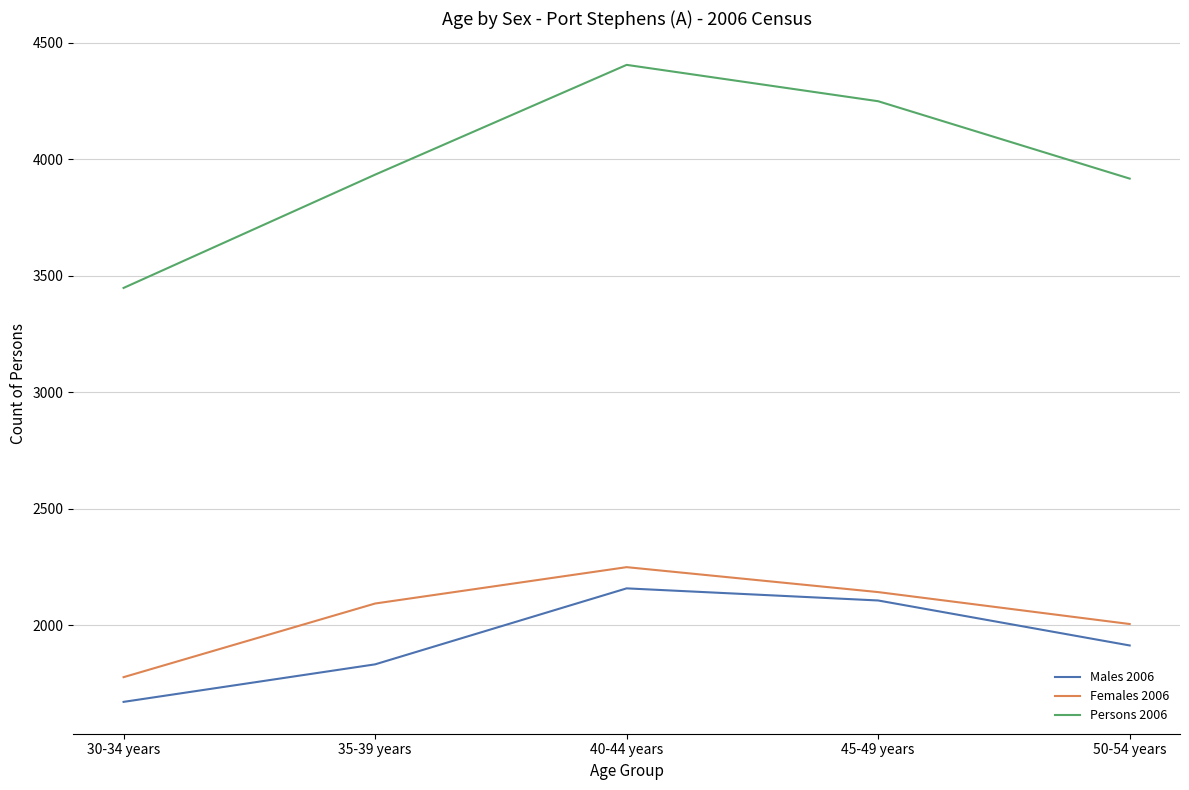

The value of Males 2006 at 40-44 years is 2159. True or false?

True